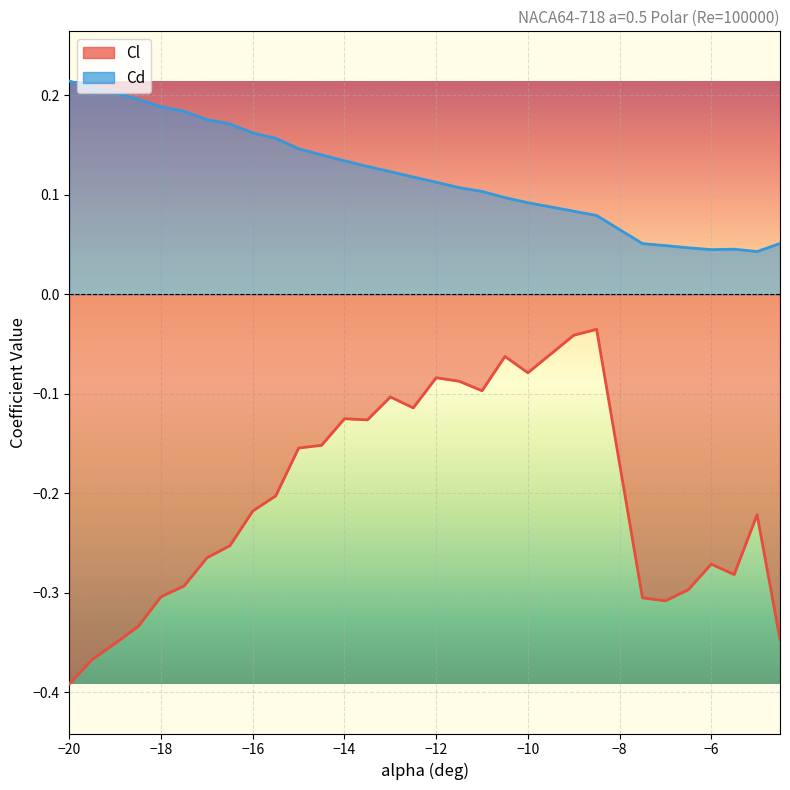

What are all the series names shown in the legend?

Cl, Cd